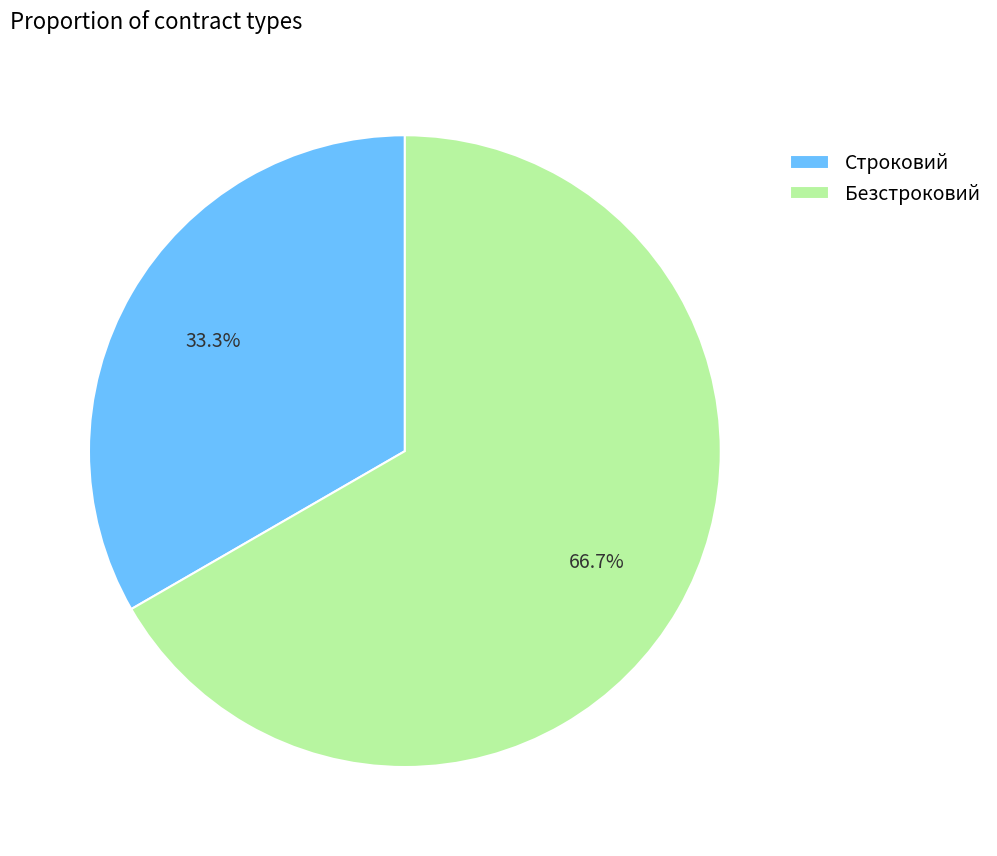

Is the sum of Безстроковий and Строковий greater than half?

Yes